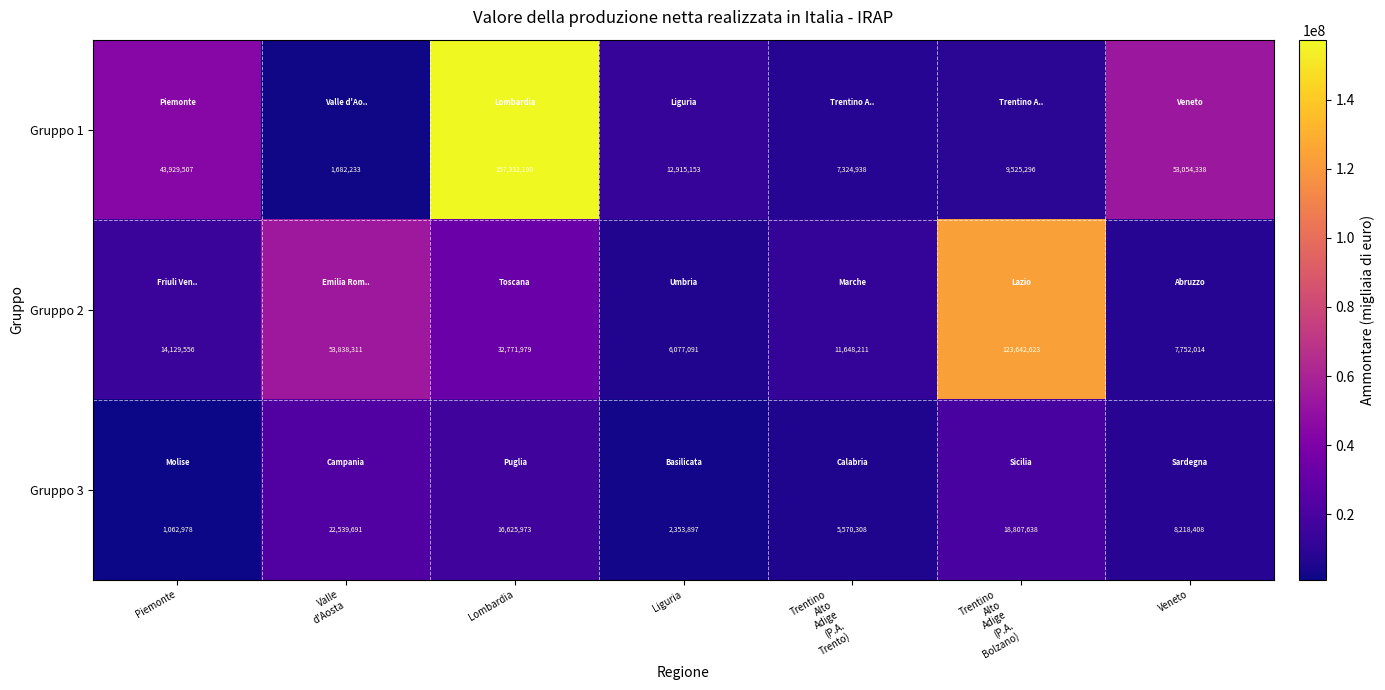

How many categories are shown in the chart?

7